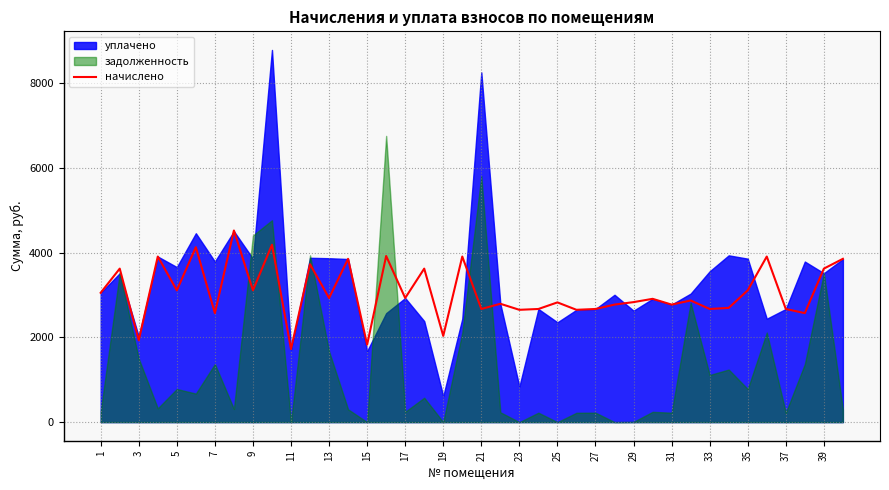

What is the maximum value for начислено?

4522.1